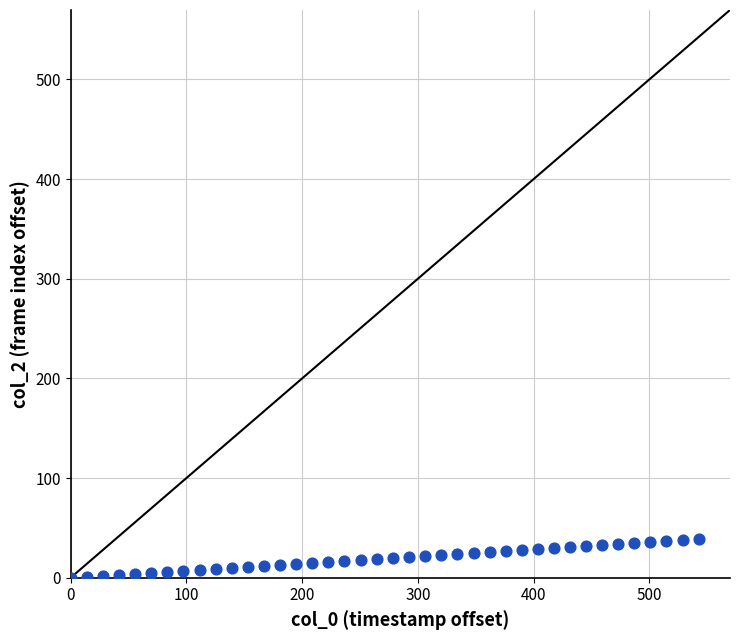

What is the range of Y values (max minus min)?

39